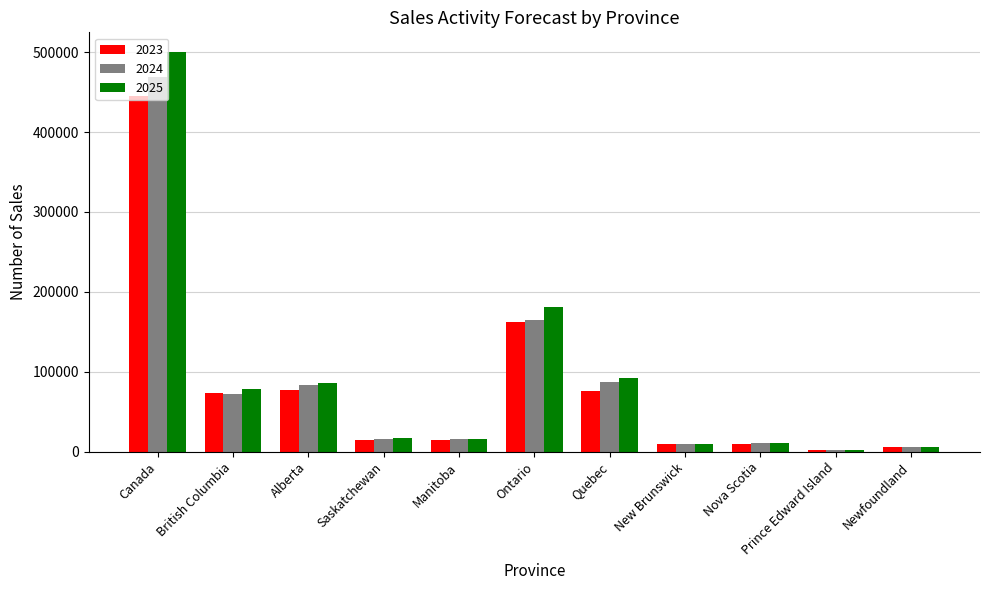

How many groups of bars are there?

11